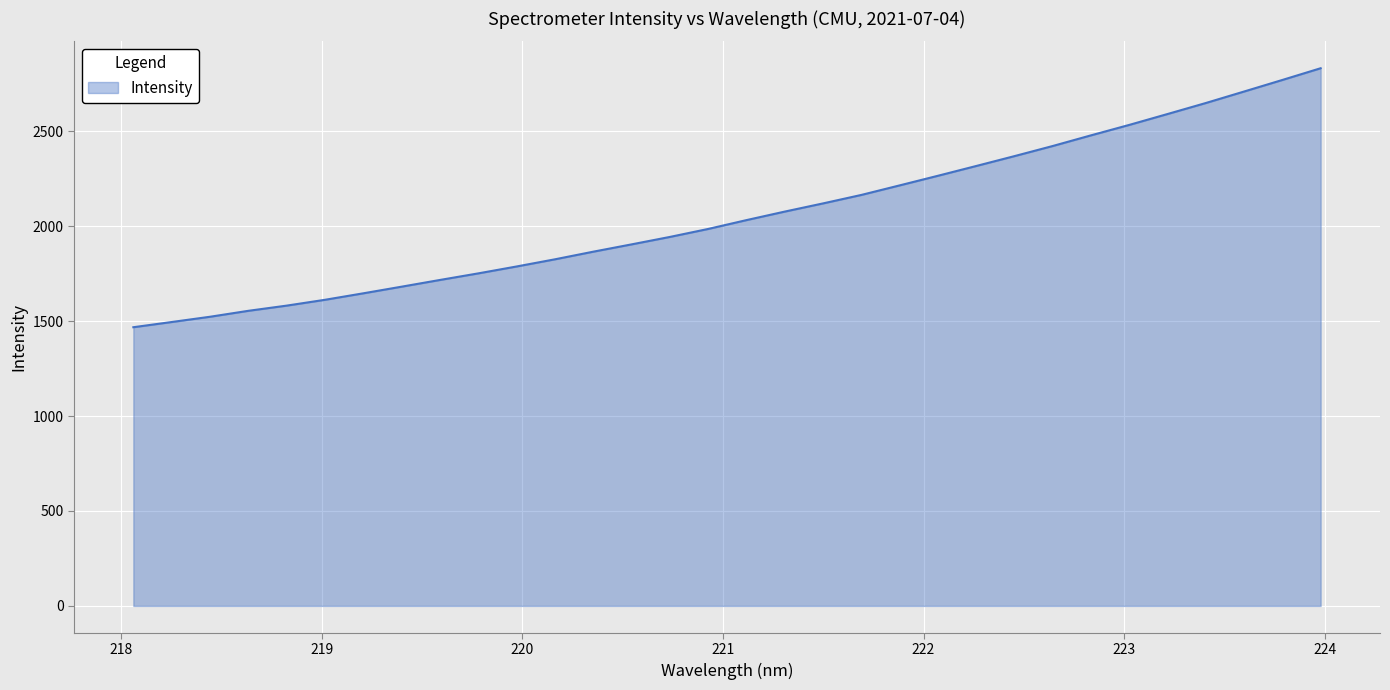

Reading right to left, extract all data points from this chart.

2831.8	2770.1	2709.2	2648.8	2590.8	2533.5	2478.5	2422.3	2369.0	2317.0	2265.5	2214.9	2164.6	2120.0	2076.9	2032.0	1985.4	1943.4	1904.2	1865.7	1825.5	1787.8	1751.5	1716.8	1681.4	1646.5	1612.3	1581.6	1554.2	1522.9	1495.2	1467.8